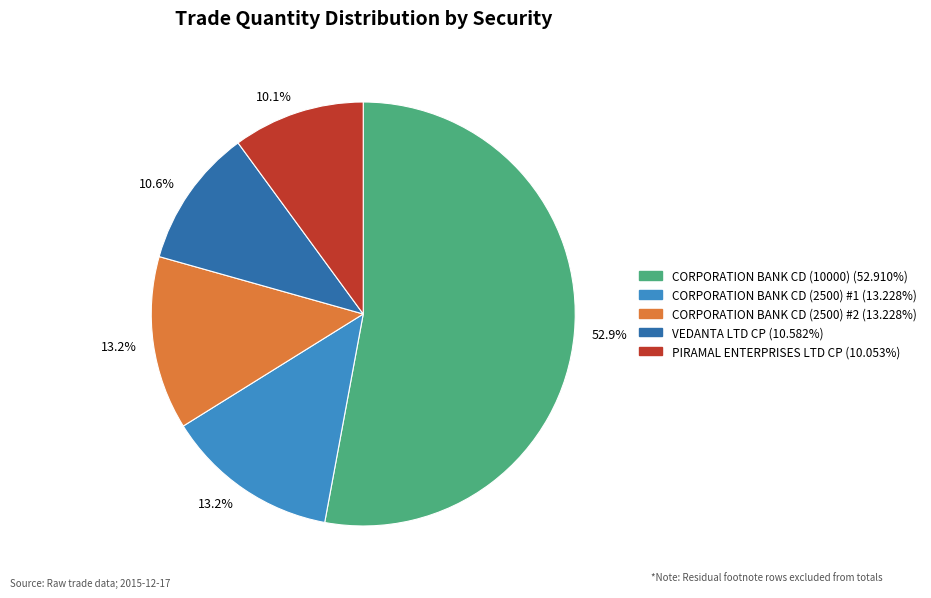

How many slices are in this pie chart?

5